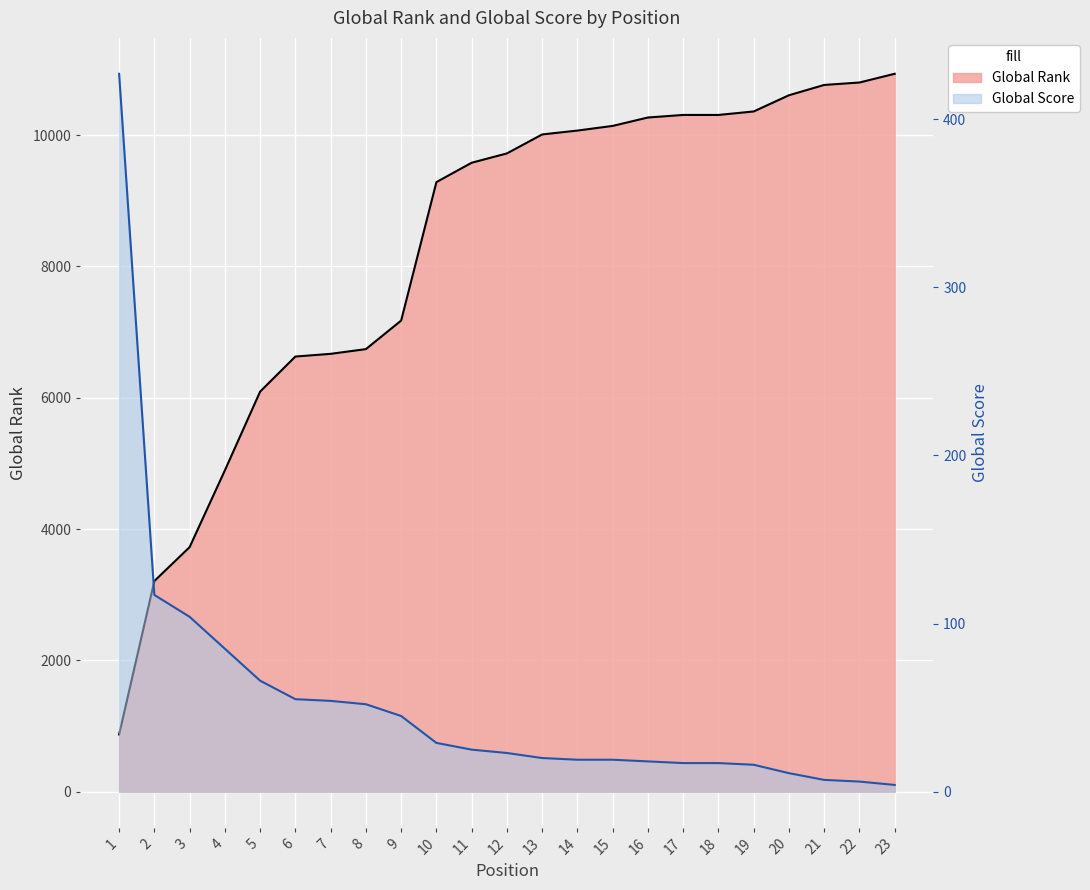

The Global Score series shows 19 at 14. True or false?

True